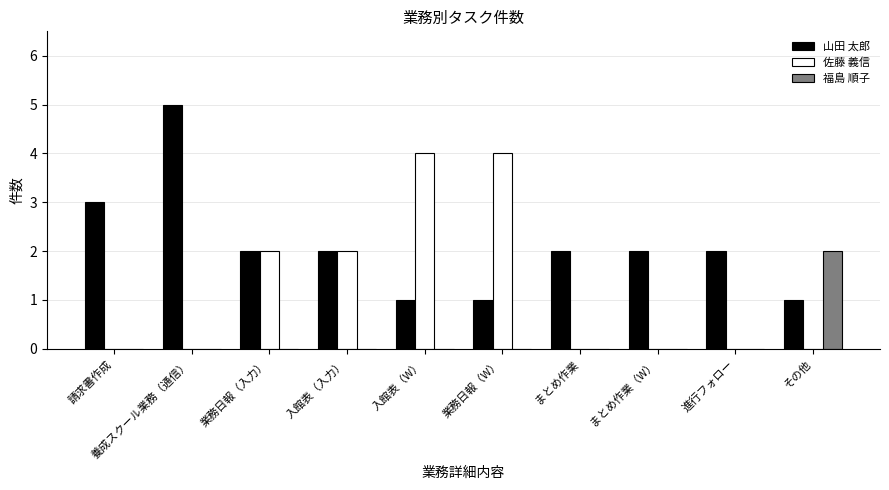

What is the sum of the 佐藤 義信 values at まとめ作業 and 業務日報（W）?

4